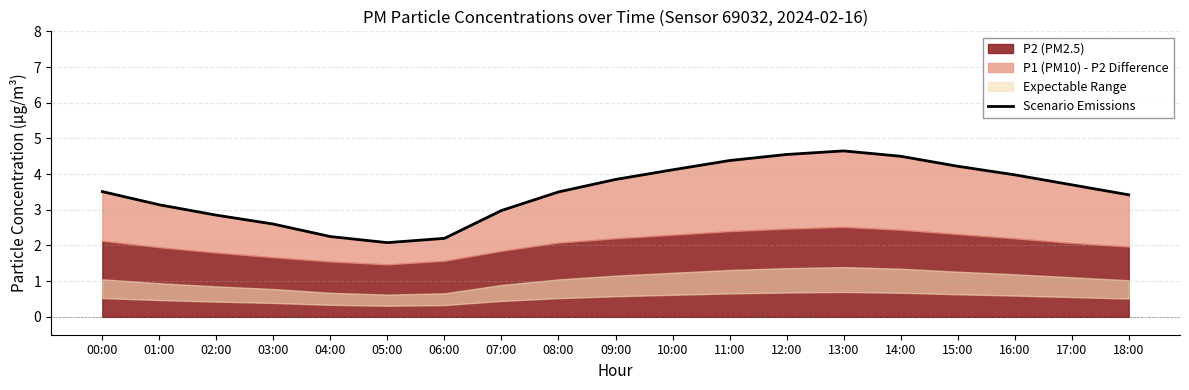

What value does the data have at 04:00?

2.2